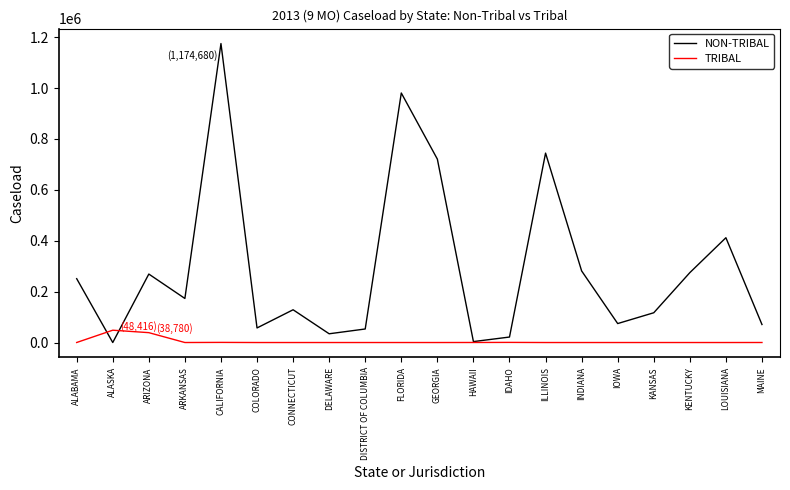

List the series in order of their overall mean, lowest first.

TRIBAL, NON-TRIBAL